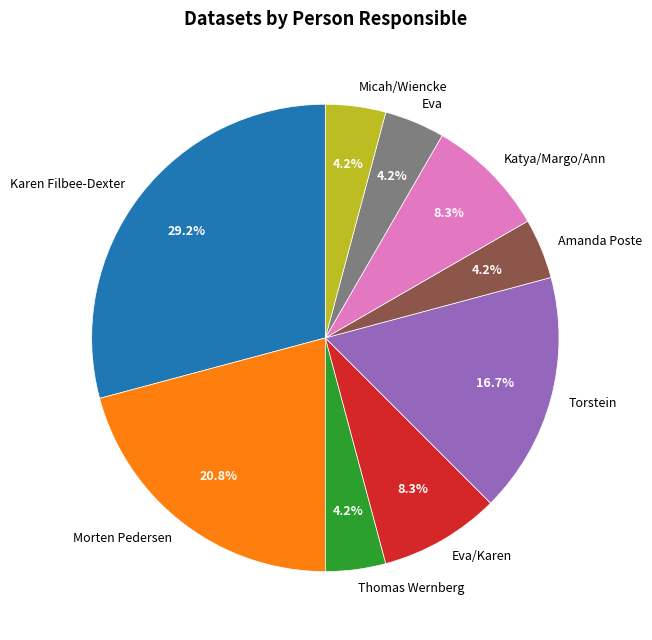

To the nearest percent, what is the average slice percentage?

11%